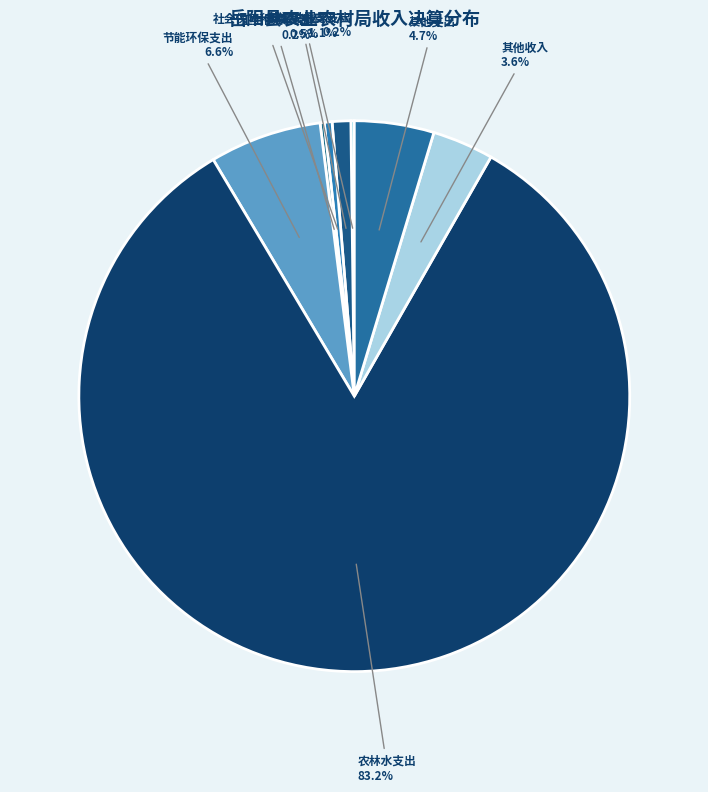

What is the majority slice?

农林水支出